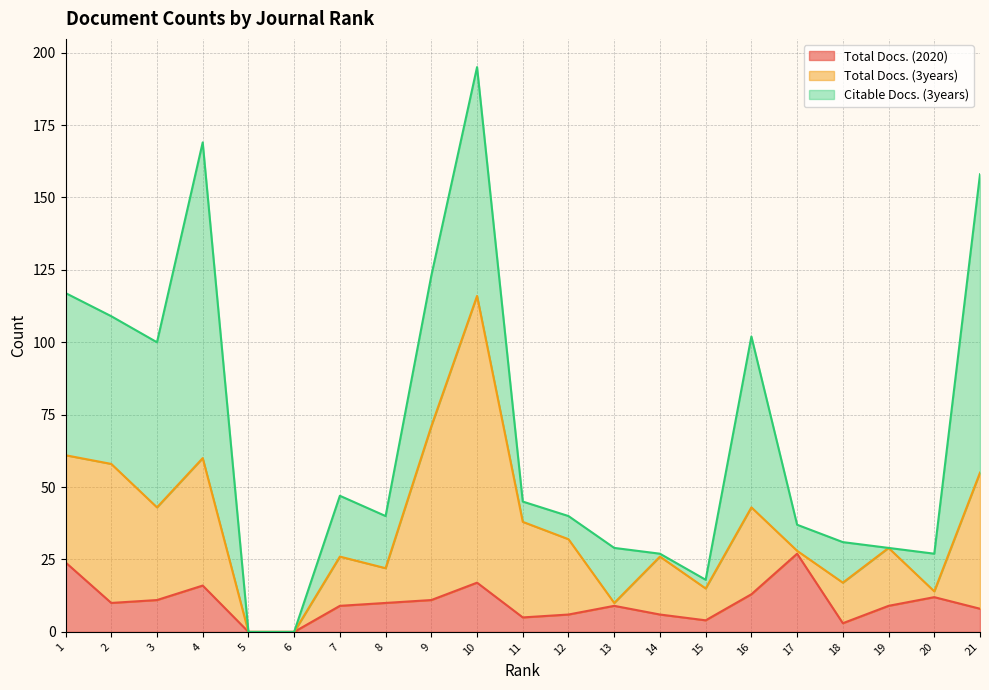

How many distinct data groups are displayed?

3